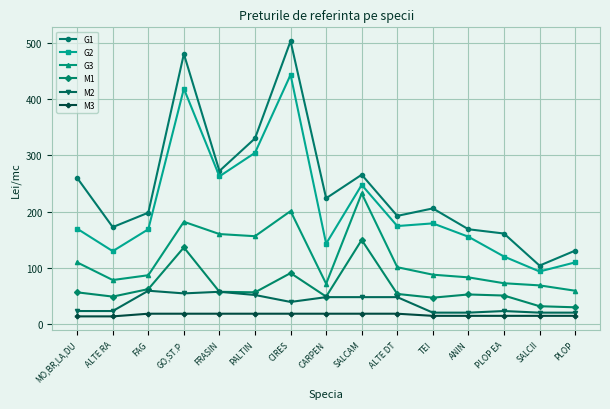

Rank the series at ALTE DT from highest to lowest value.

G1, G2, G3, M1, M2, M3